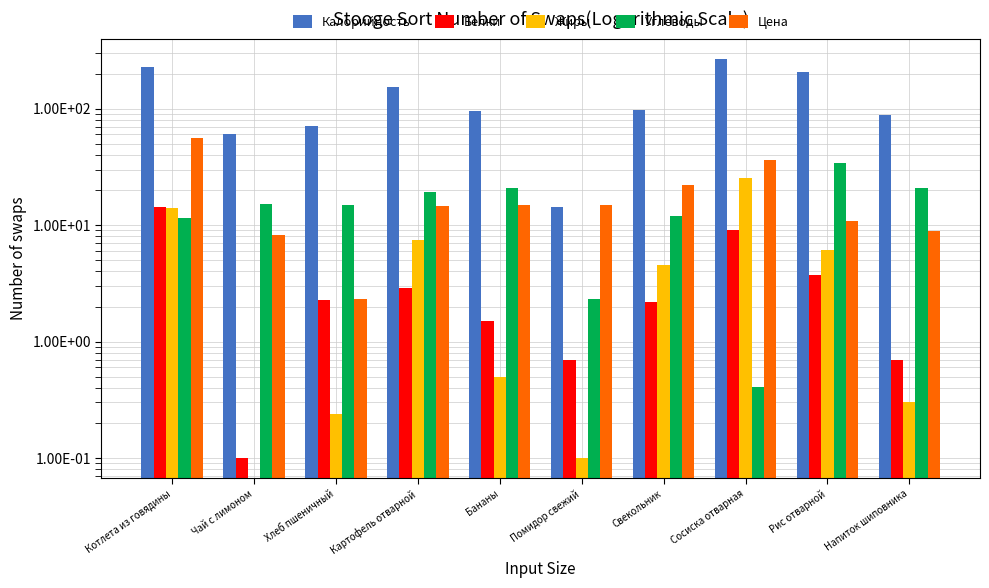

Does the chart contain any negative values?

No